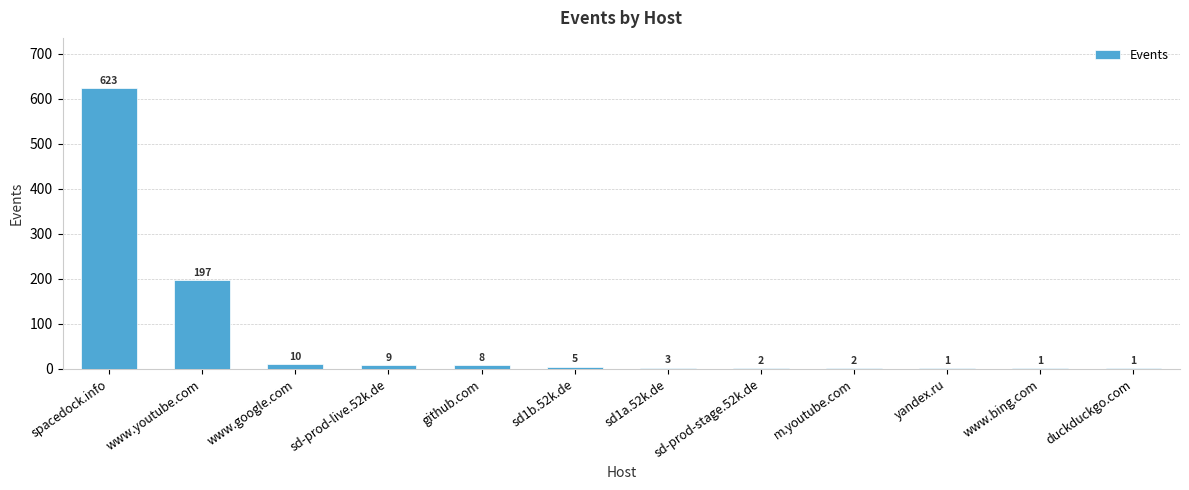

What is the change in value from spacedock.info to yandex.ru?

-622